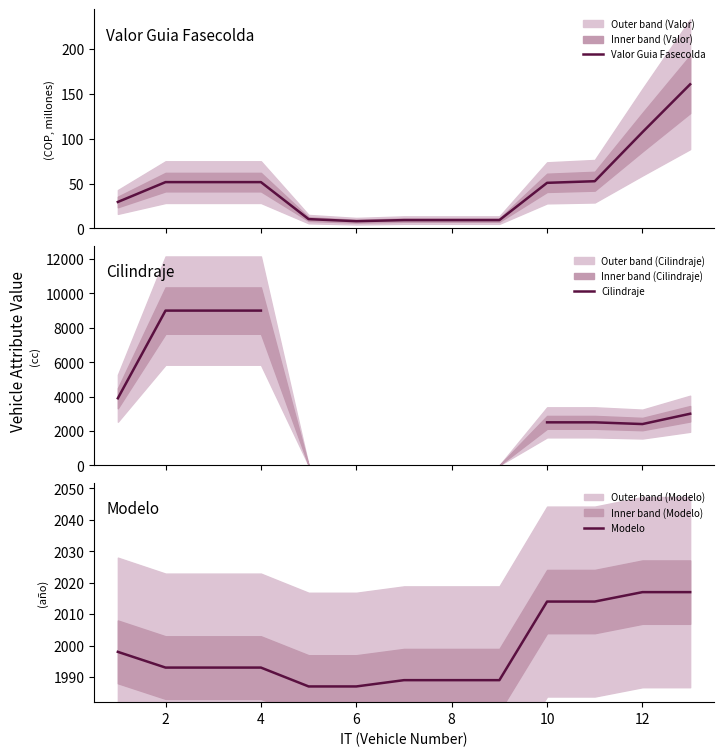

What are all the series names shown in the legend?

Valor Guia Fasecolda, Cilindraje, Modelo